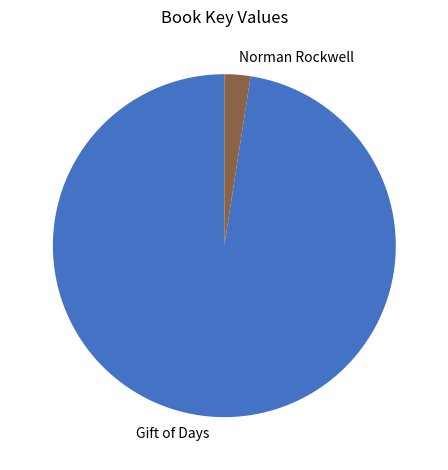

Which has a higher value, Norman Rockwell or Gift of Days?

Gift of Days